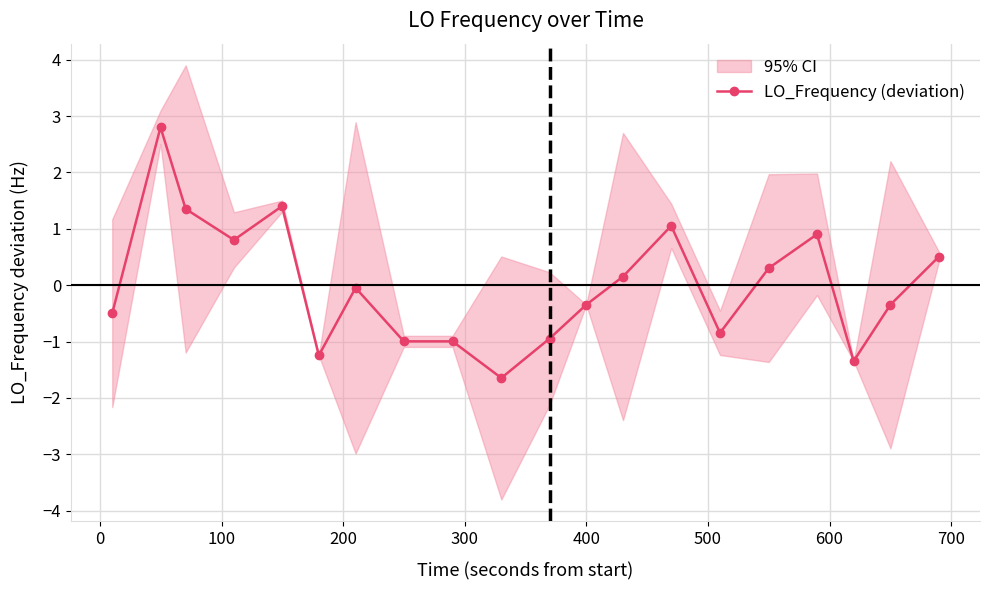

What is the value of the LO_Frequency (deviation) point at the 6th from the left?

-1.2